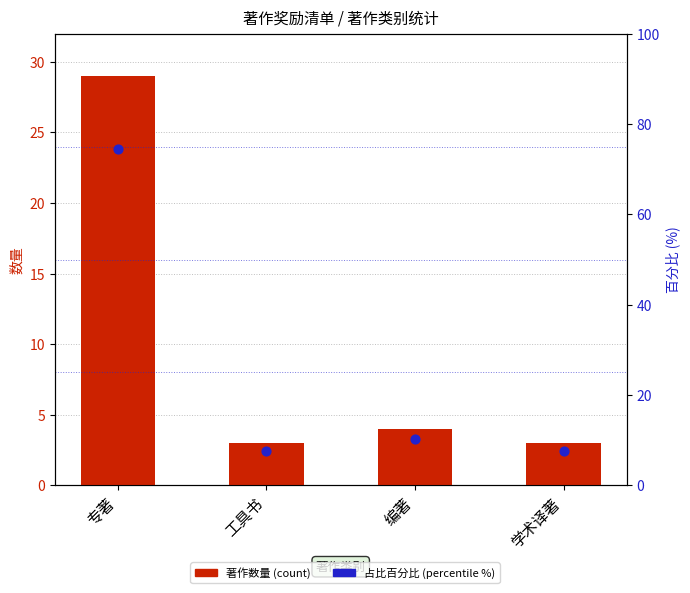

Which series reaches the minimum Y coordinate?

count of works